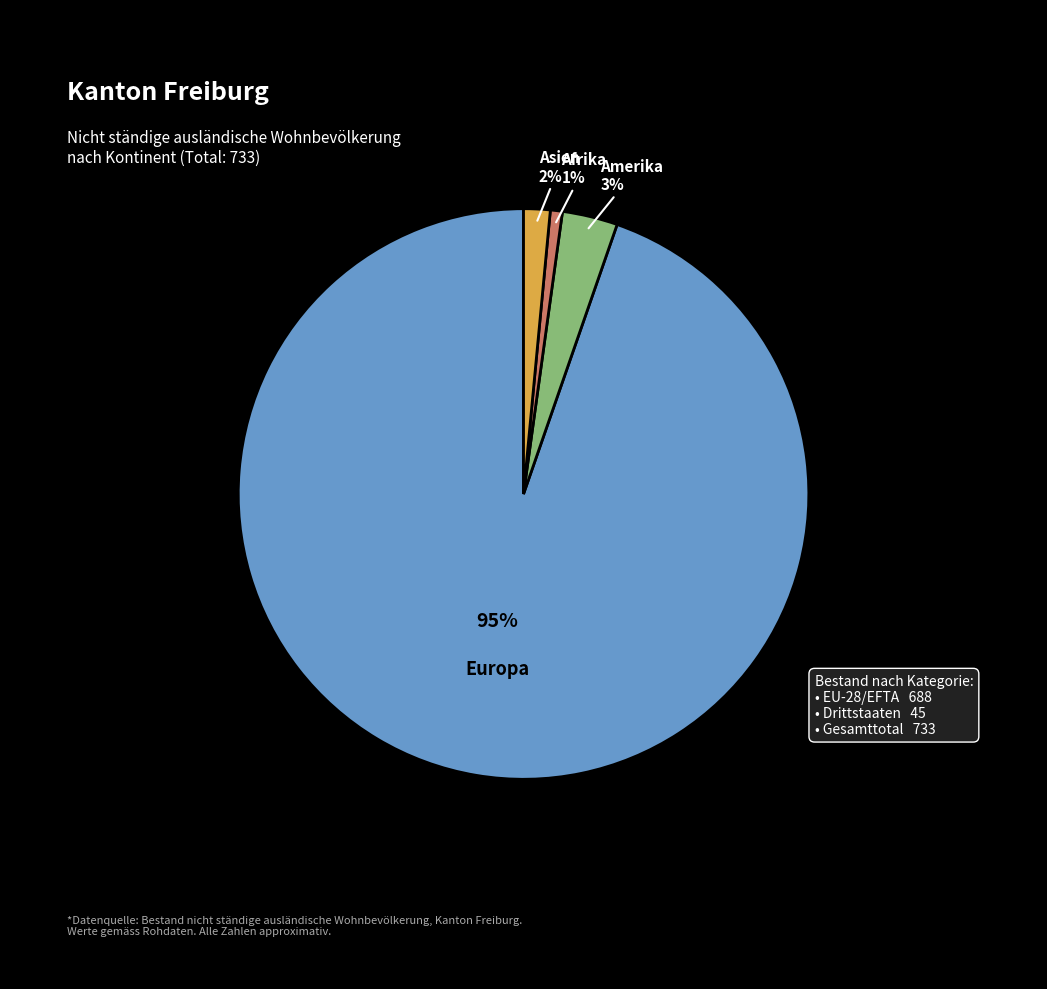

Does any single category account for the majority?

Yes